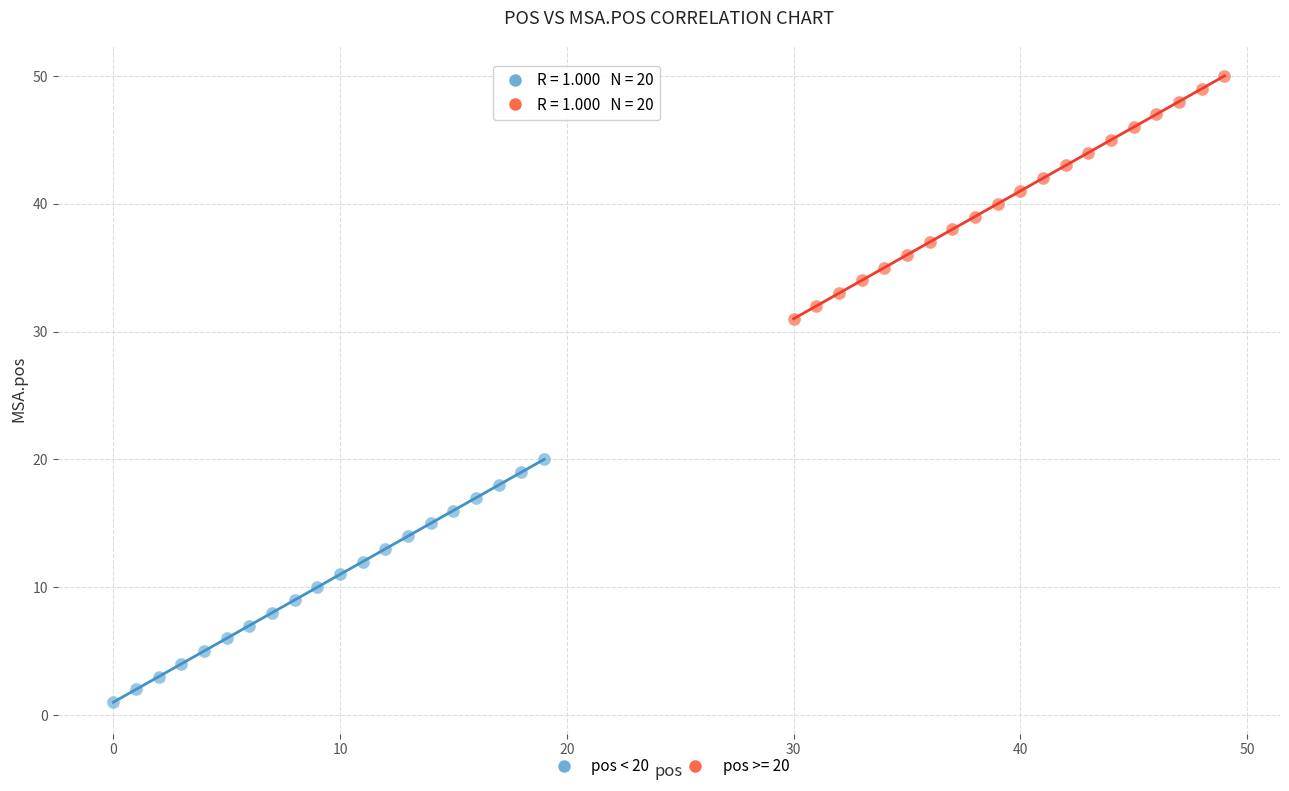

Which series contains the highest Y value?

pos >= 20